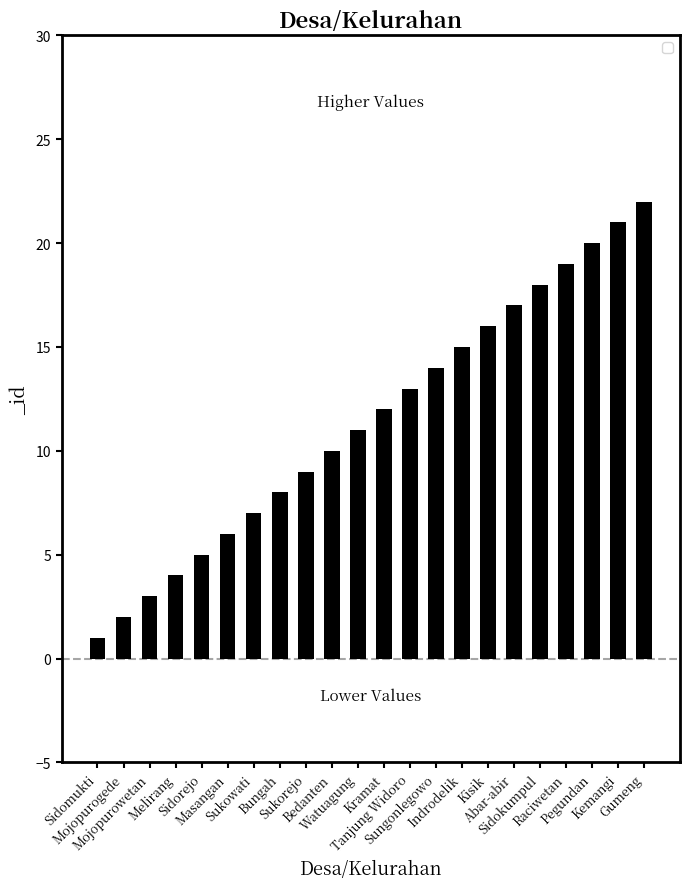

Is it true that the value at Mojopurowetan is 3?

True